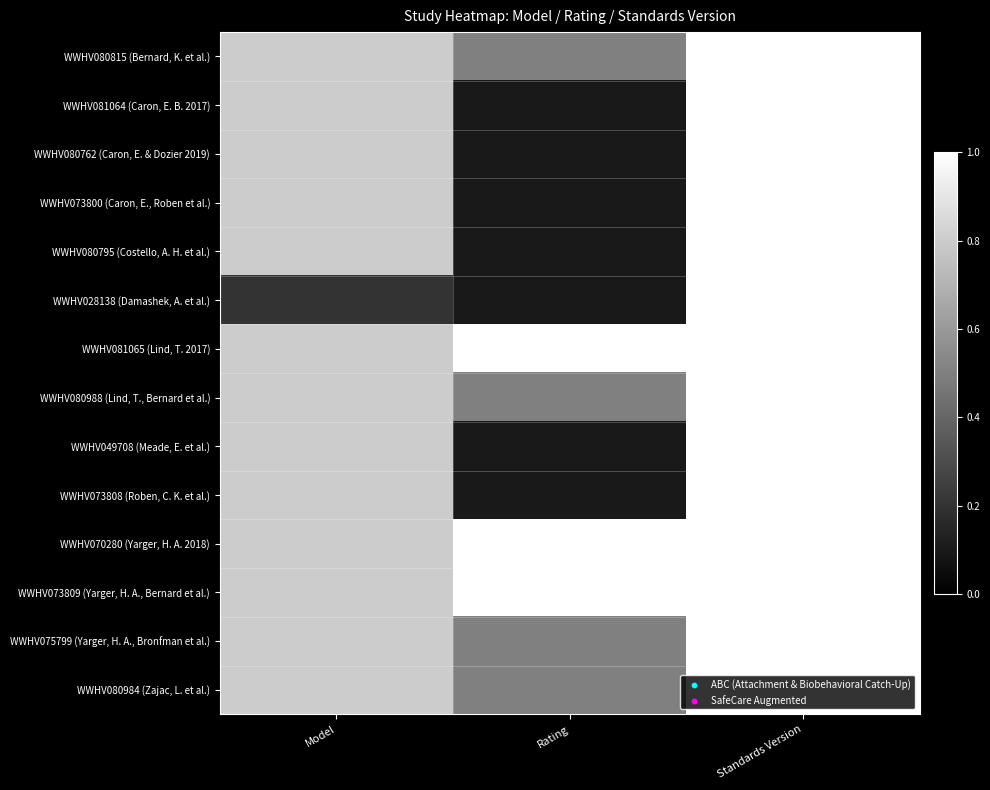

Which has a higher value, Standards Version or Model?

Standards Version